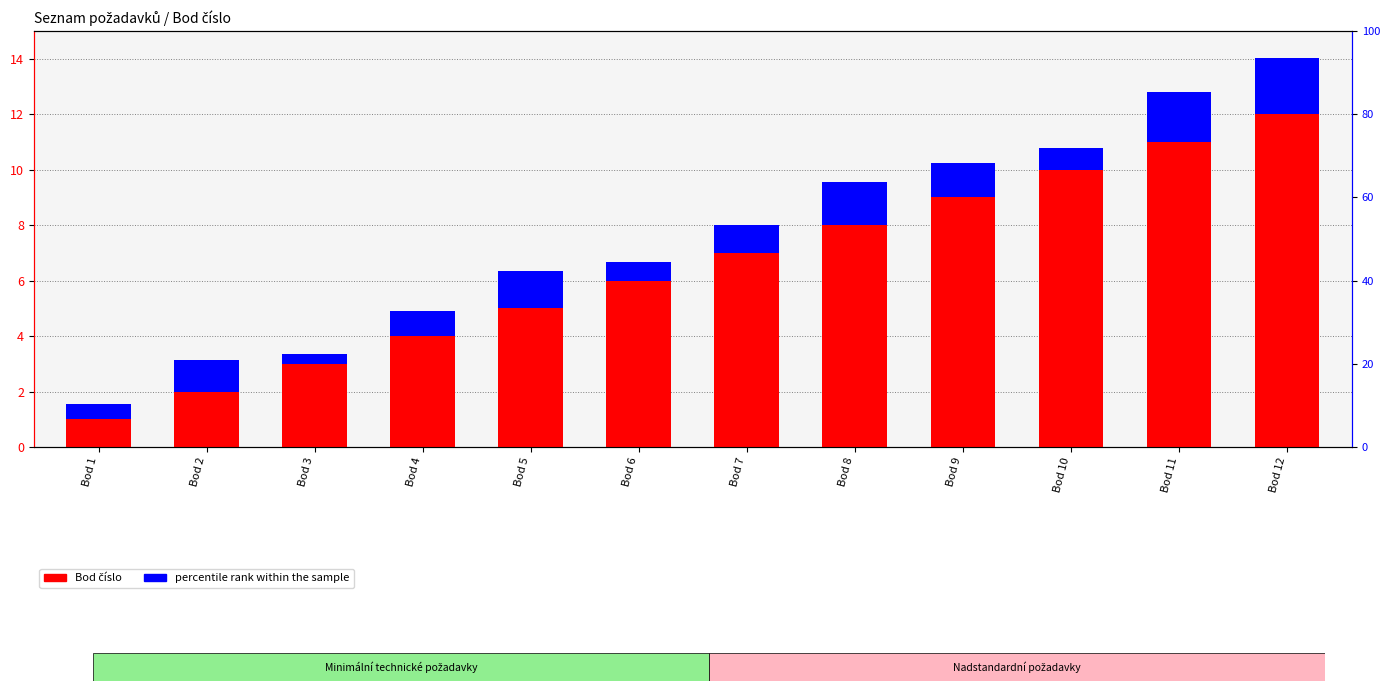

What is the value of the percentile rank within the sample bar at the 3rd from the left?

0.3